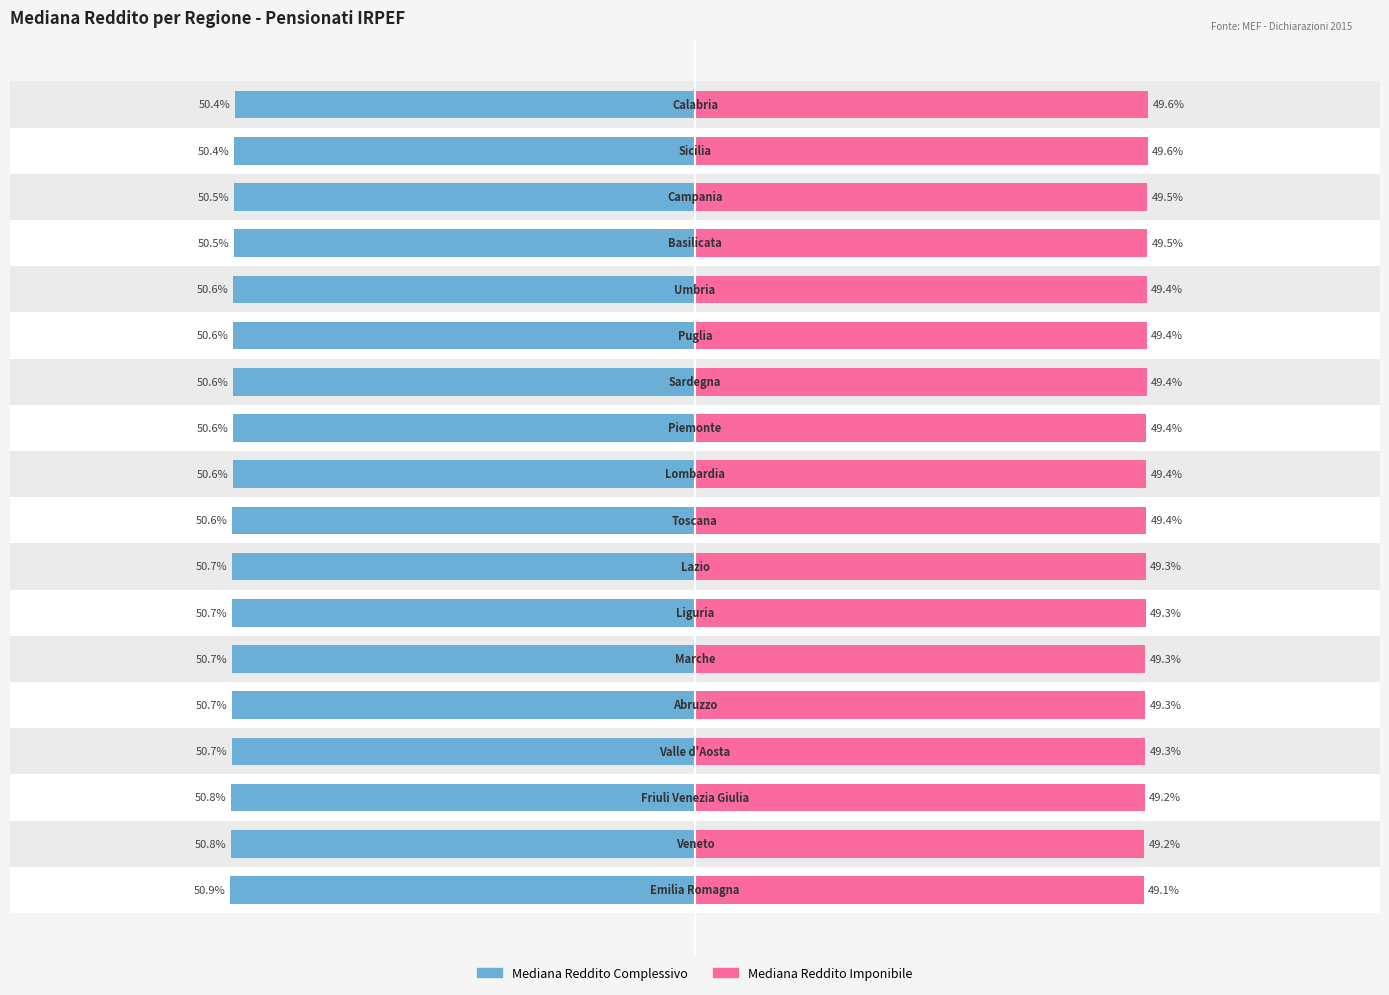

Which series changed the most between 10 and 12?

Mediana Reddito Complessivo